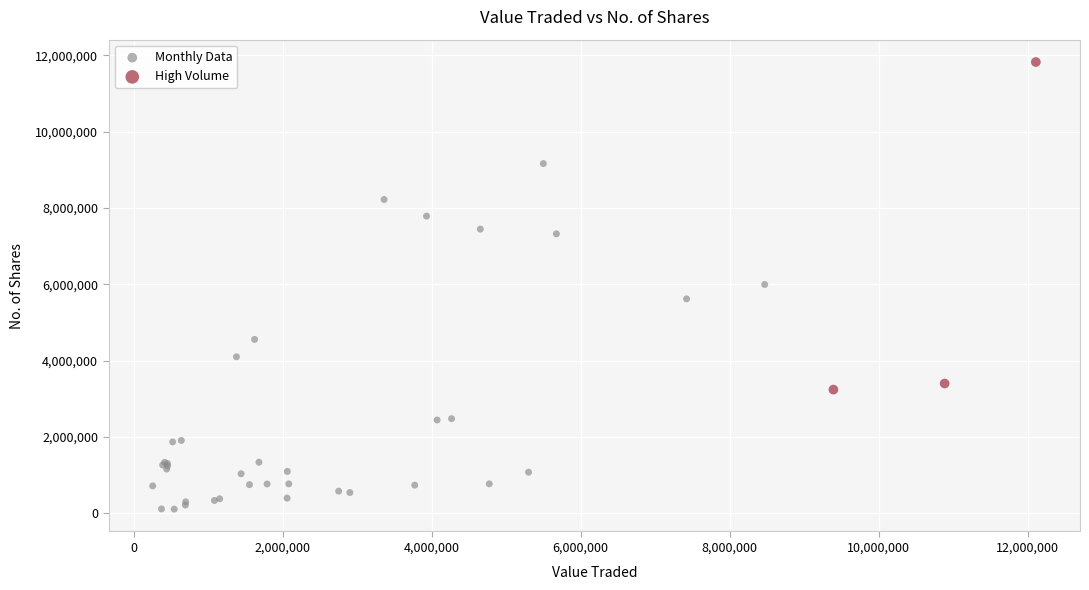

Which series reaches the minimum Y coordinate?

Monthly Data